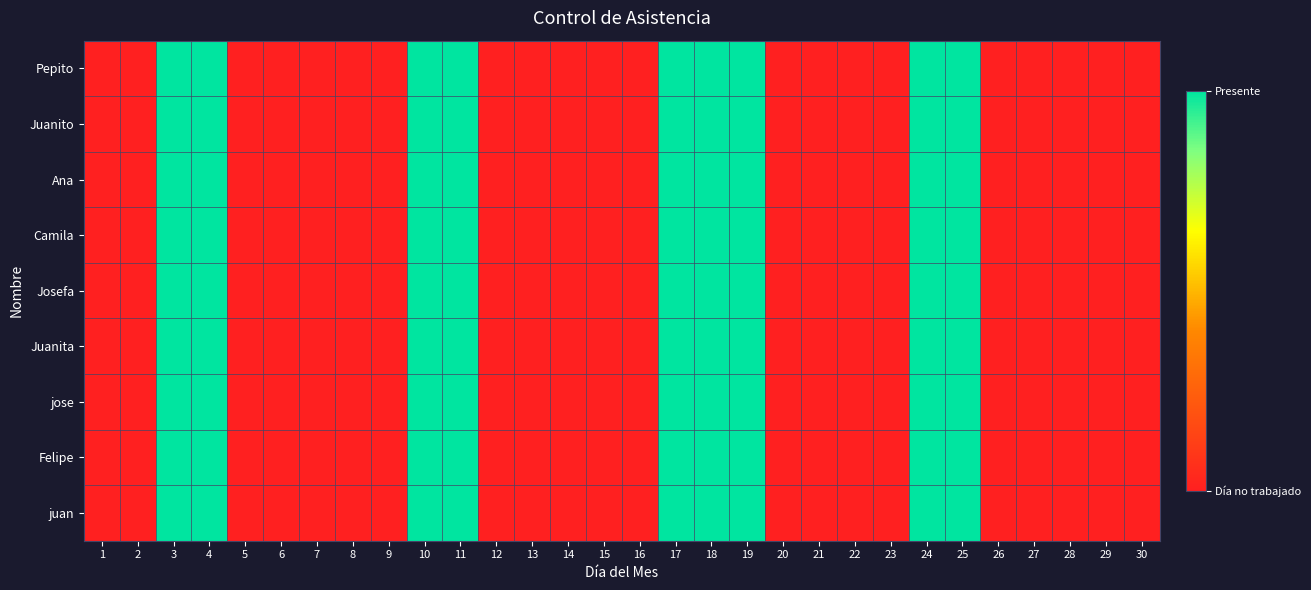

Which series has the widest spread of values?

Pepito